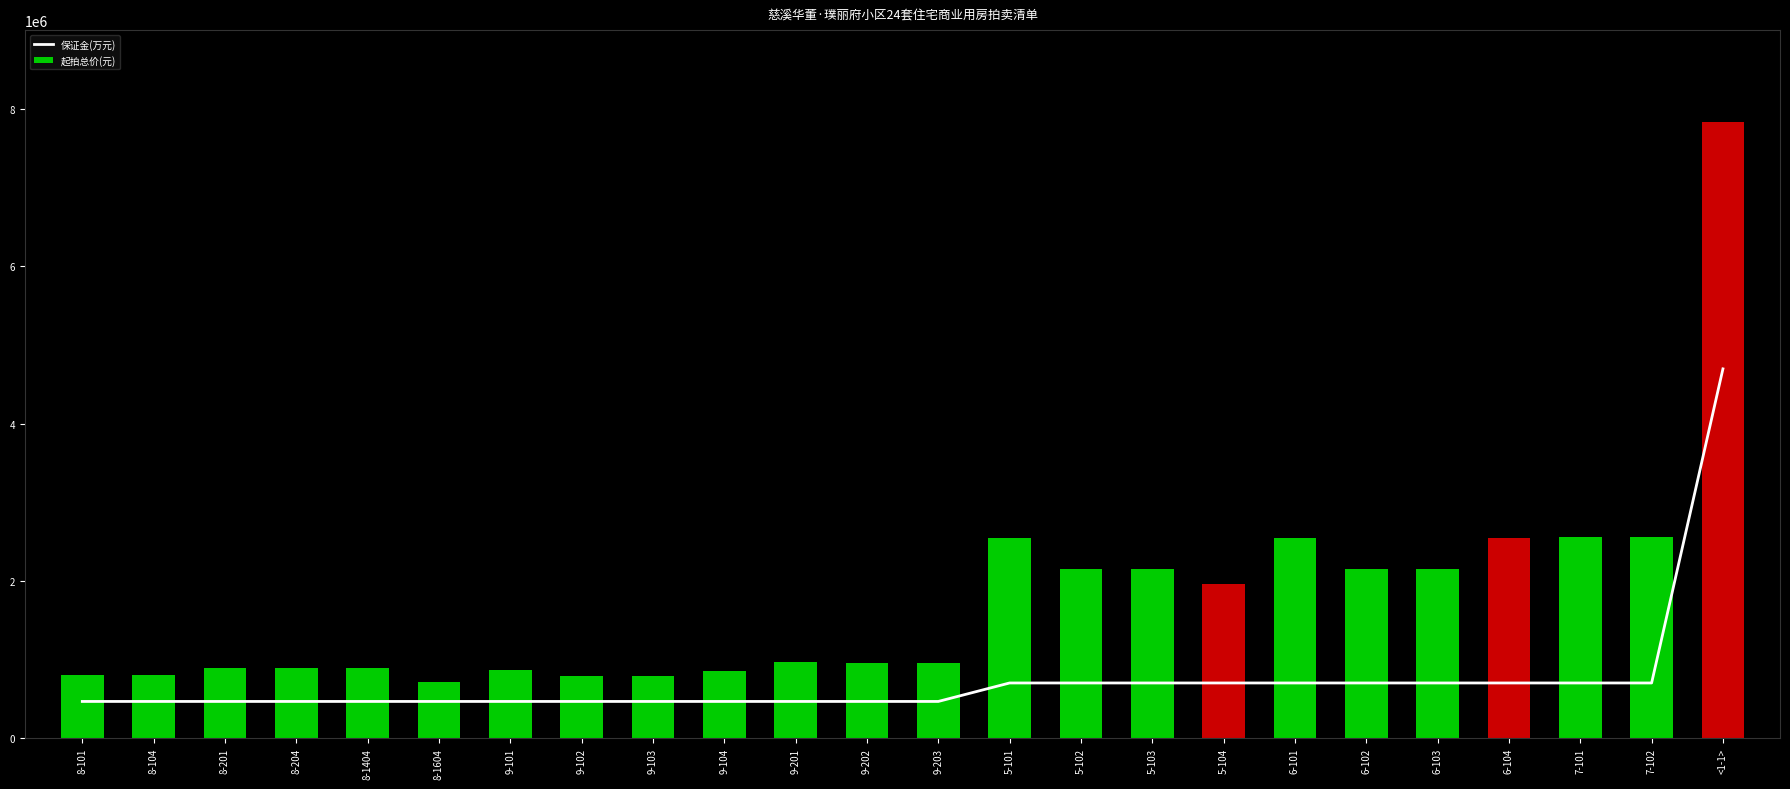

At which label does 起拍总价(元) first exceed 967402?

5-101